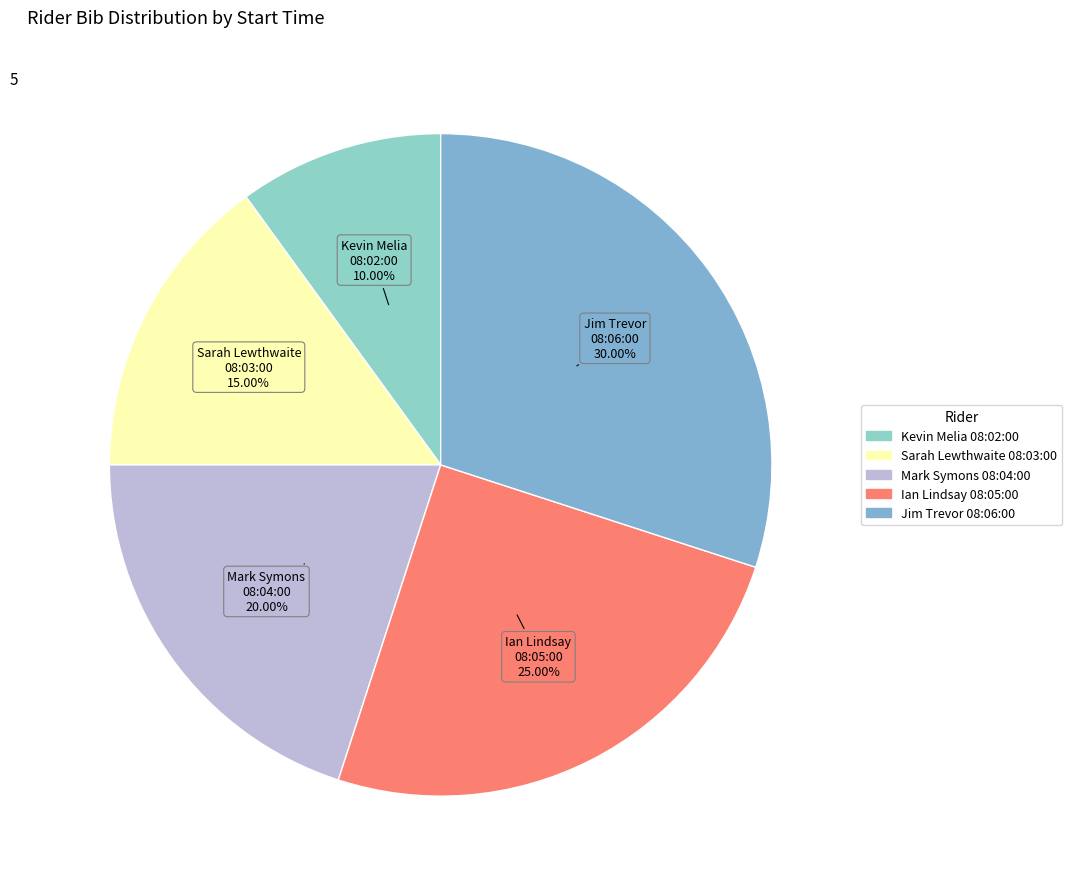

How many segments does this pie chart have?

5